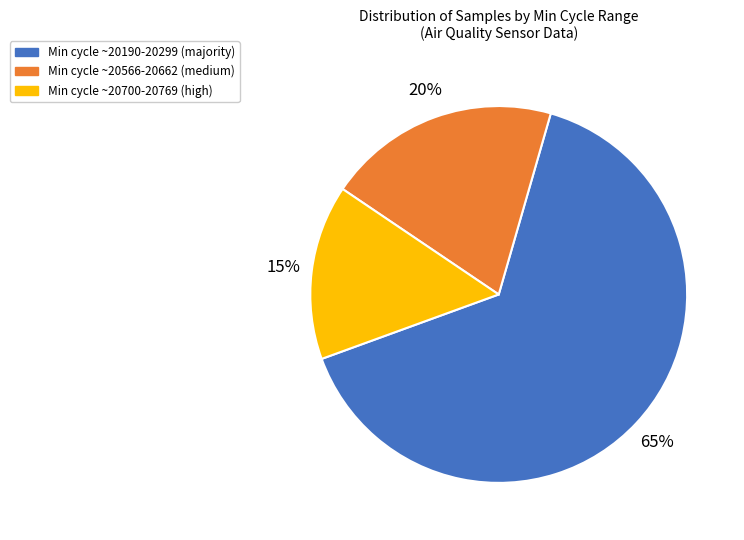

Is the sum of Min cycle ~20566-20662 (medium) and Min cycle ~20190-20299 (majority) greater than half?

Yes